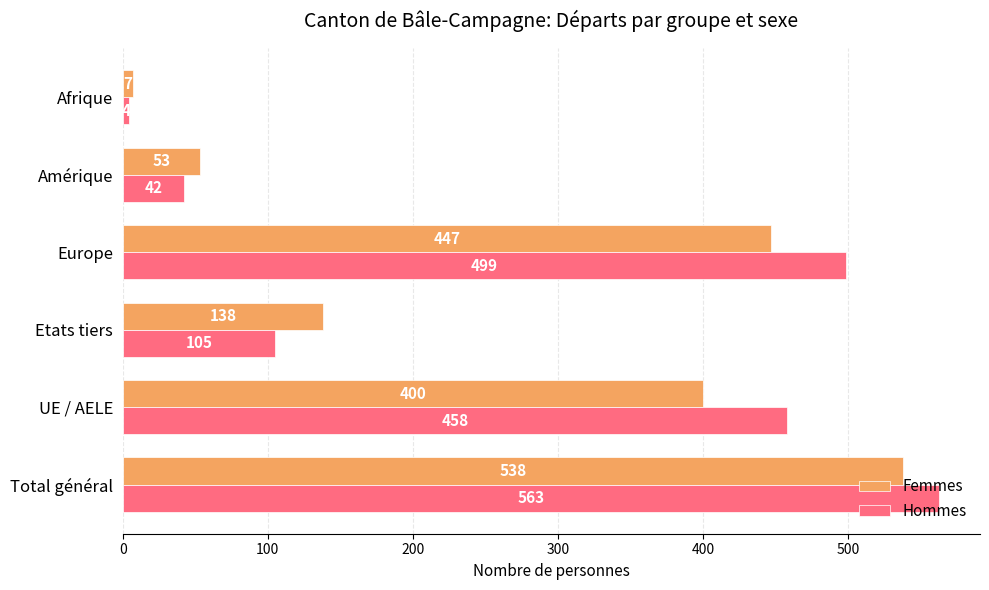

Where is Femmes nearest to the value 272?

UE / AELE